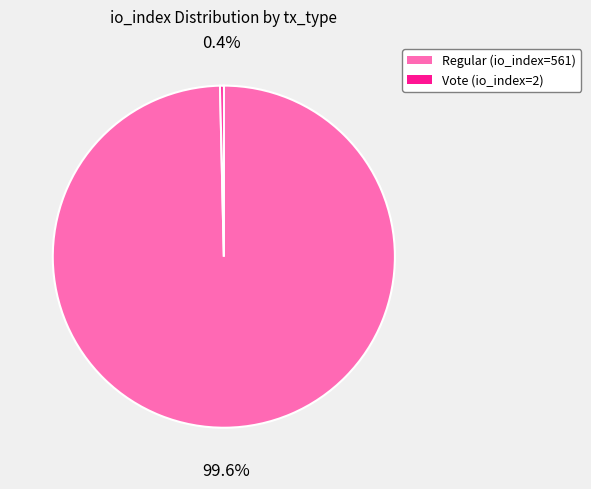

Is there any slice that represents more than half of the pie?

Yes